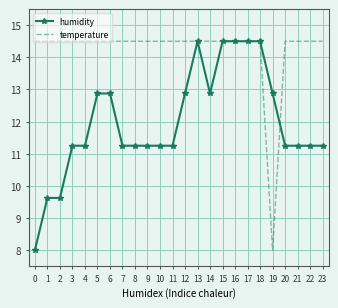

The temperature series shows 14.5 at 7. True or false?

True